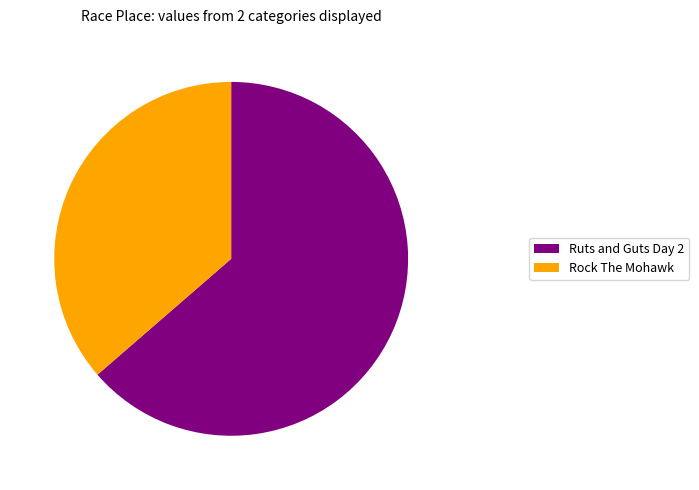

Which category accounts for the majority?

Ruts and Guts Day 2